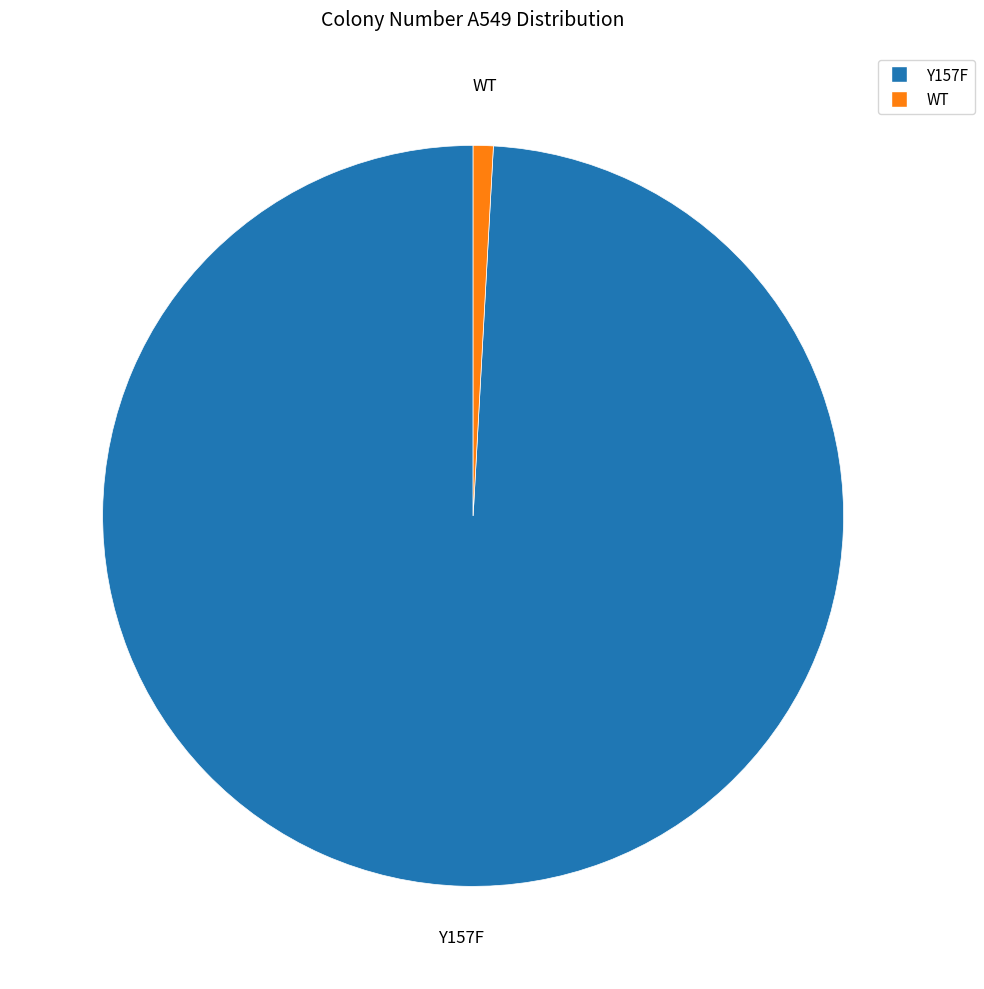

Is there a majority slice in this chart?

Yes